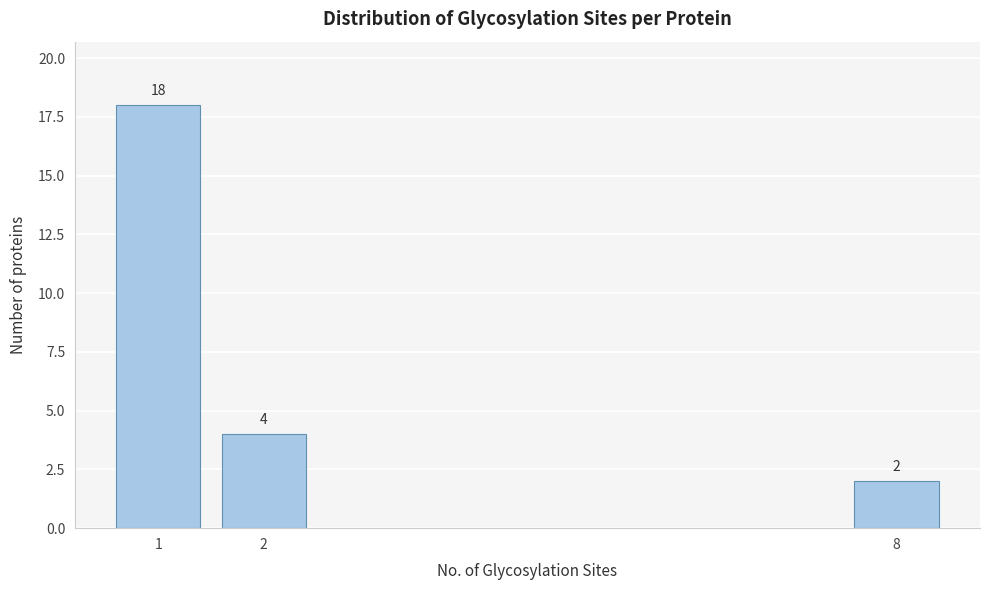

Reading left to right, extract all data points from this chart.

1=18	2=4	8=2